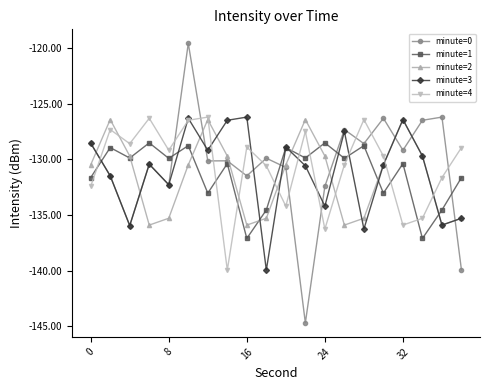

Which series has the largest range (max minus min)?

minute=0